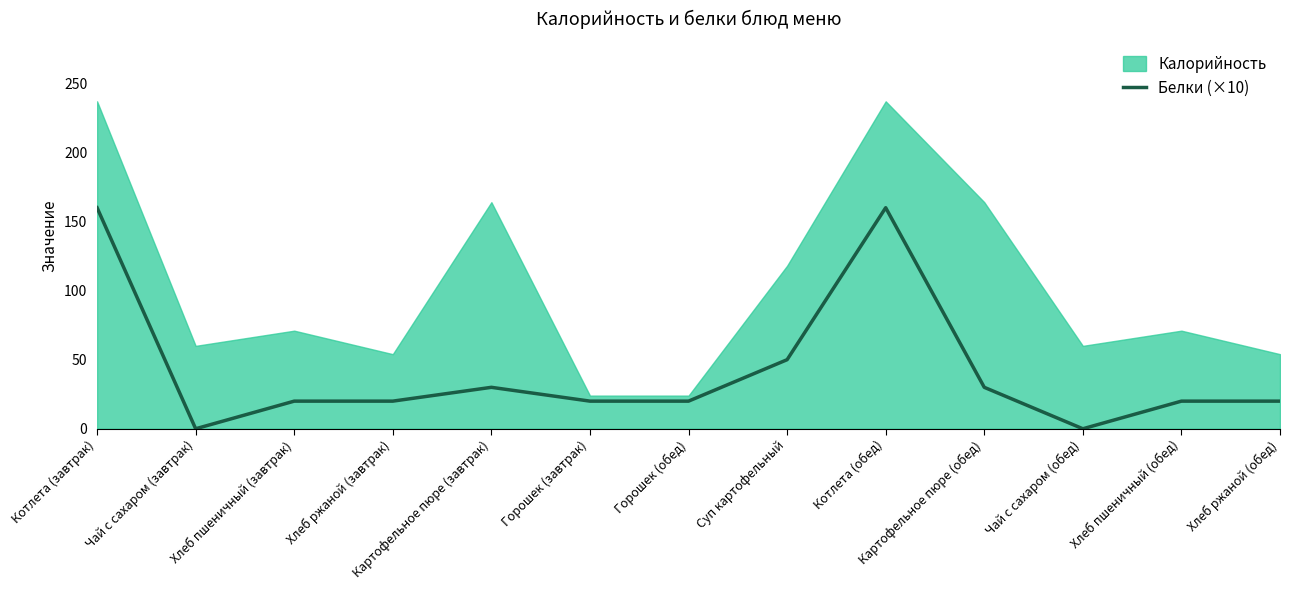

The value at Чай с сахаром (обед) is -88. True or false?

False